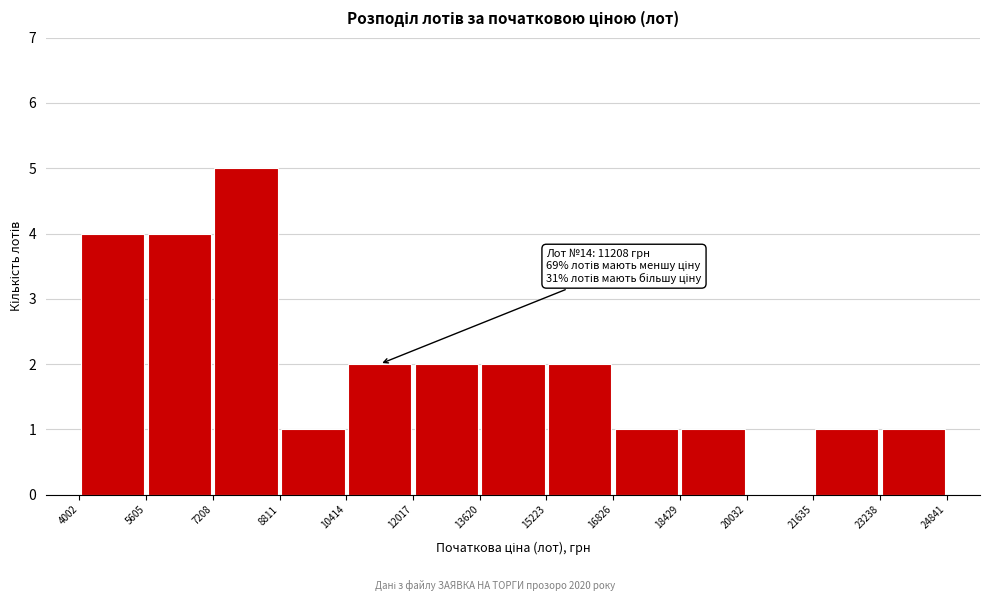

Which range on the x-axis has the tallest bar?

7208 to 8811